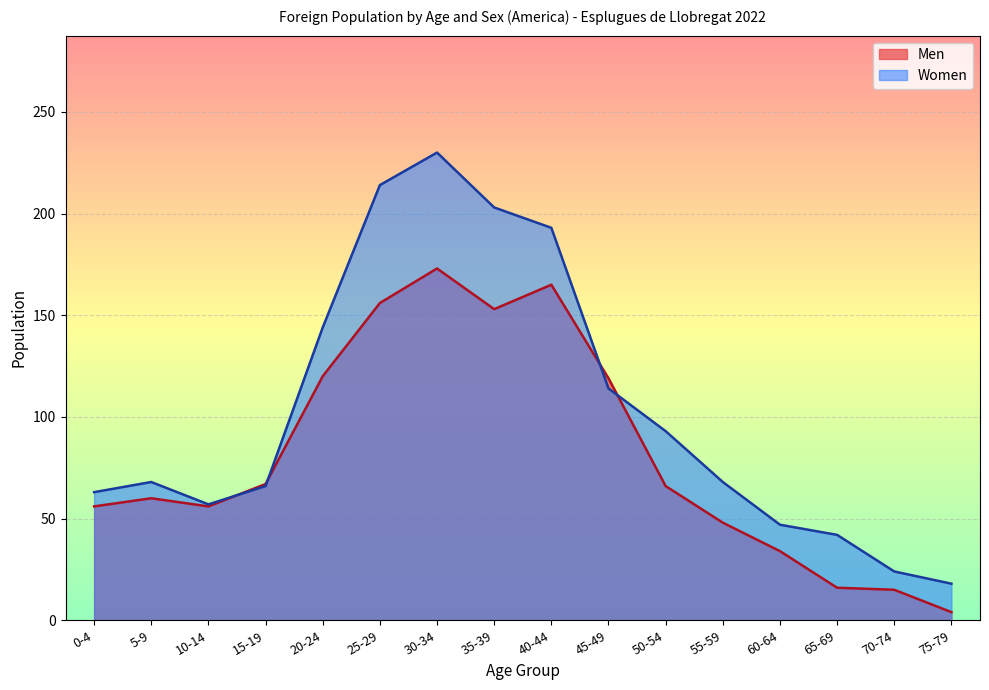

Reading left to right, extract all data points from this chart.

Men: 0-4=56	5-9=60	10-14=56	15-19=67	20-24=120	25-29=156	30-34=173	35-39=153	40-44=165	45-49=119	50-54=66	55-59=48	60-64=34	65-69=16	70-74=15	75-79=4
Women: 0-4=63	5-9=68	10-14=57	15-19=66	20-24=144	25-29=214	30-34=230	35-39=203	40-44=193	45-49=114	50-54=93	55-59=68	60-64=47	65-69=42	70-74=24	75-79=18